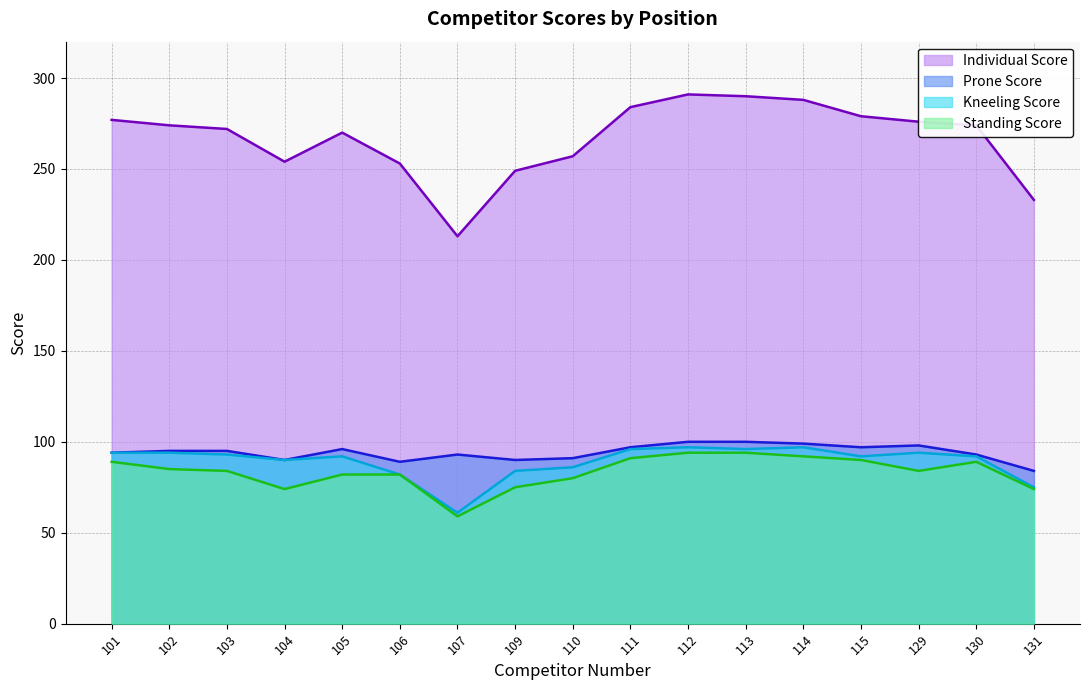

At which label is Prone Score closest to 92?

107